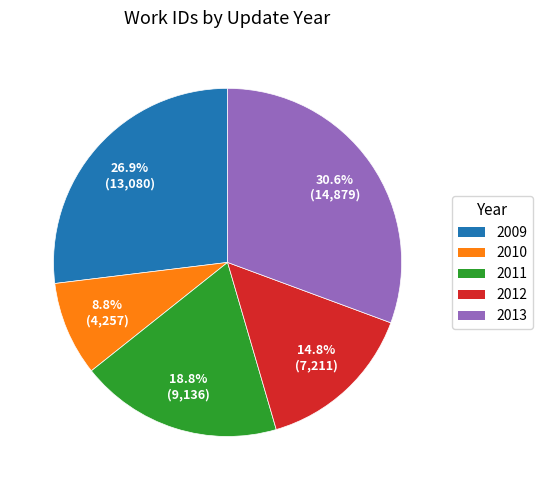

Is there any slice that represents more than half of the pie?

No